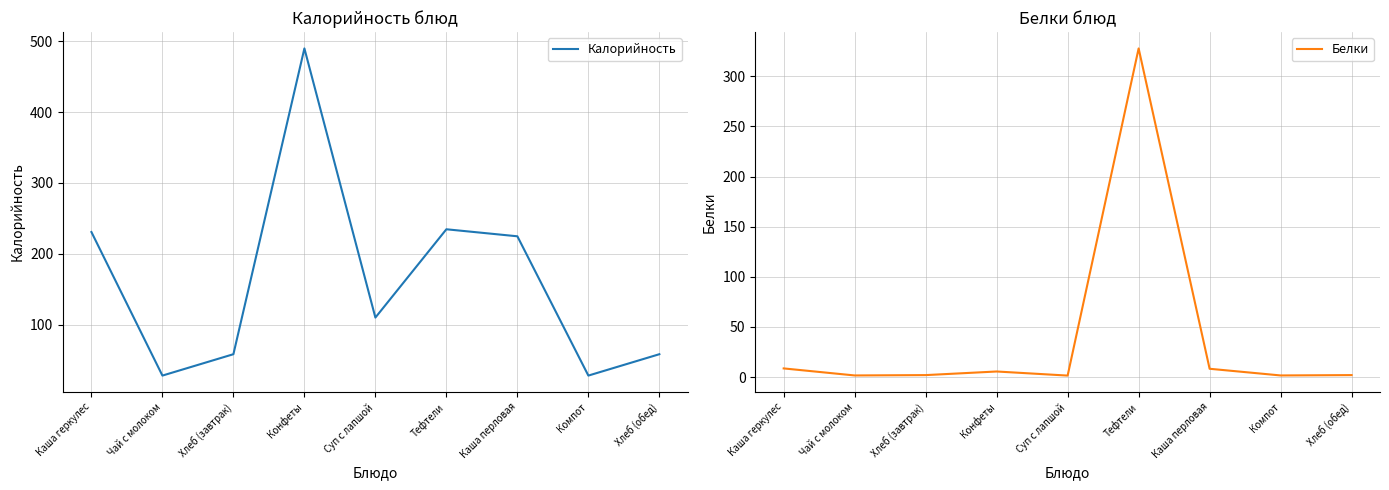

Where is Калорийность nearest to the value 258?

Тефтели